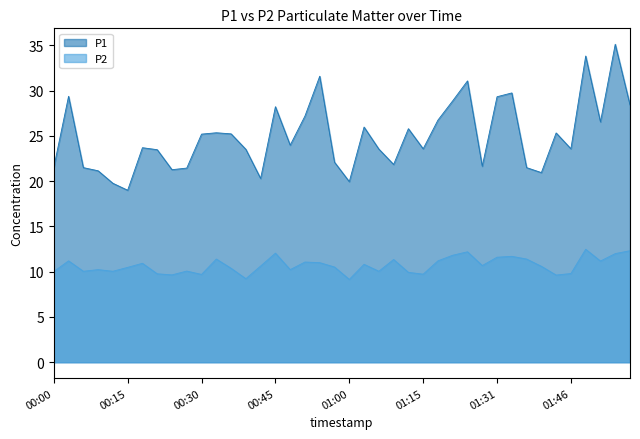

What is the label of the 21st point from the left?

01:00